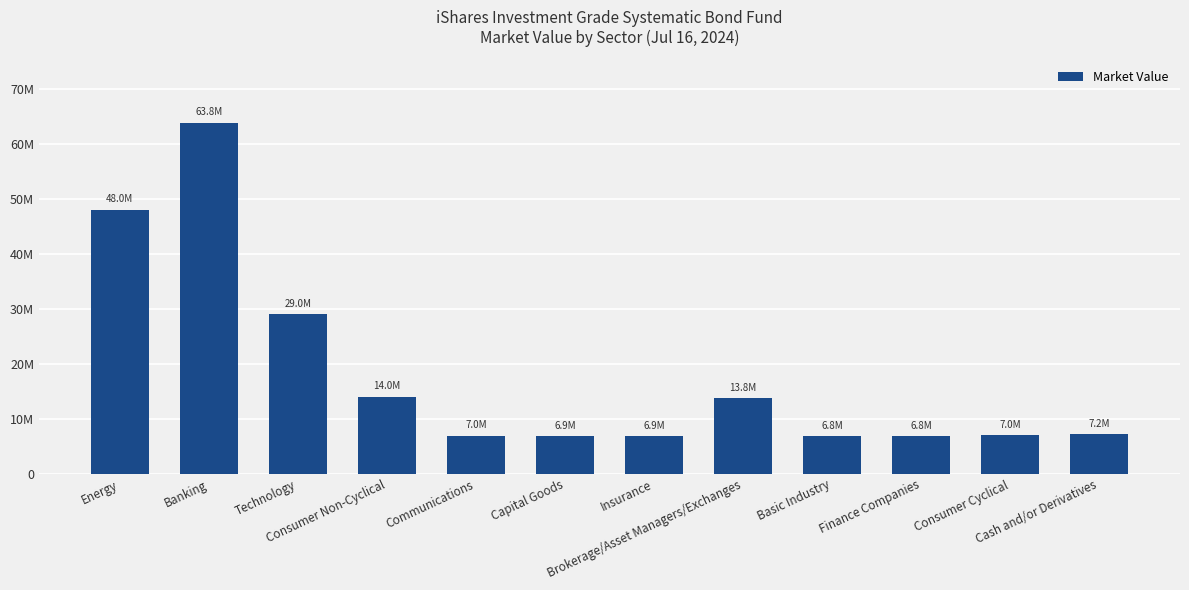

Where does the data first go above 7190000?

Energy